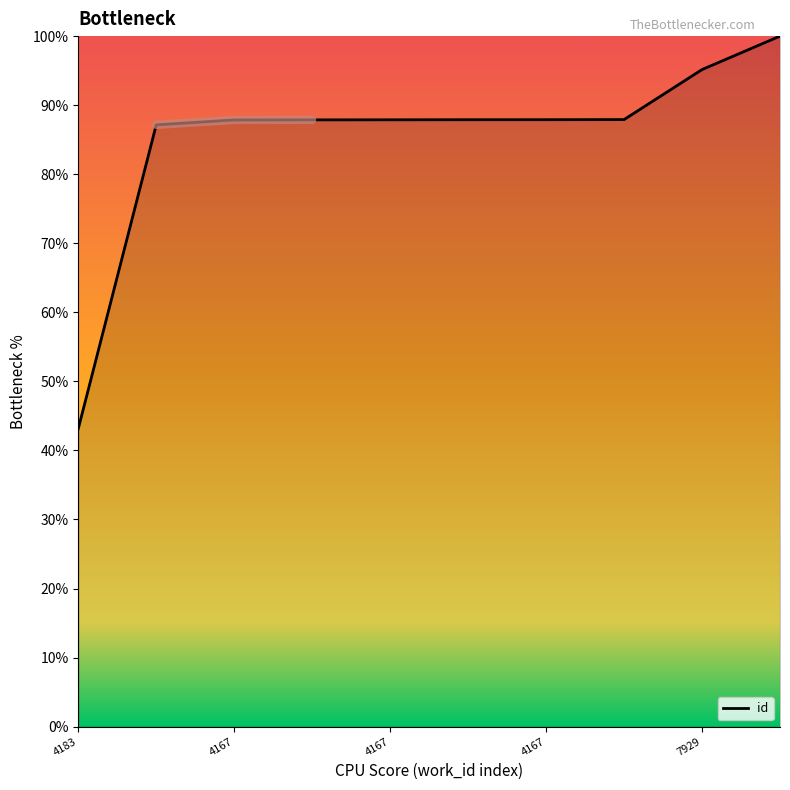

List the labels in order of value, largest first.

7929, 7929, 4167, 4167, 4167, 4167, 4167, 4167, 4177, 4183